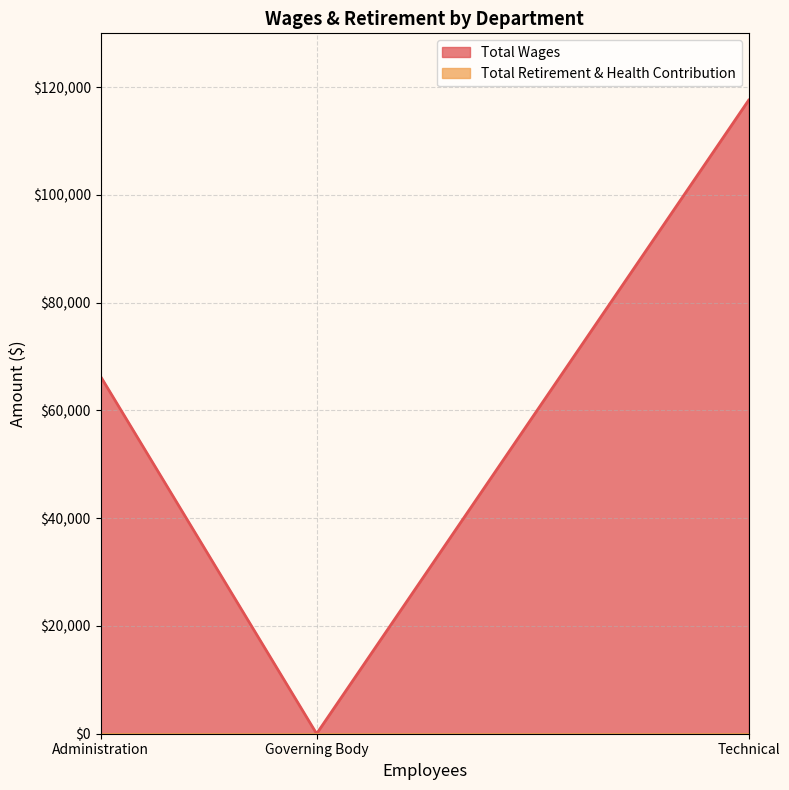

Which series has the largest total across all categories?

Total Wages